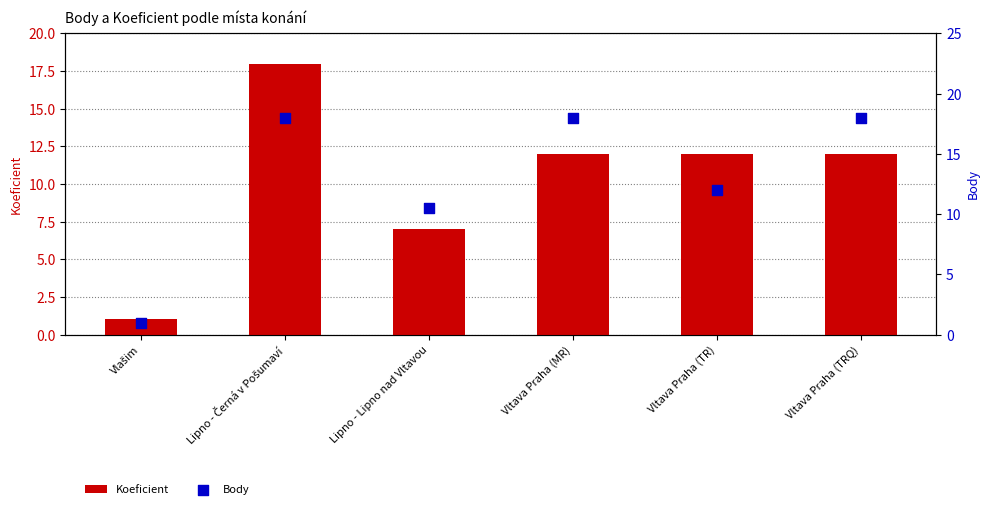

Which series contains the highest Y value?

Koeficient